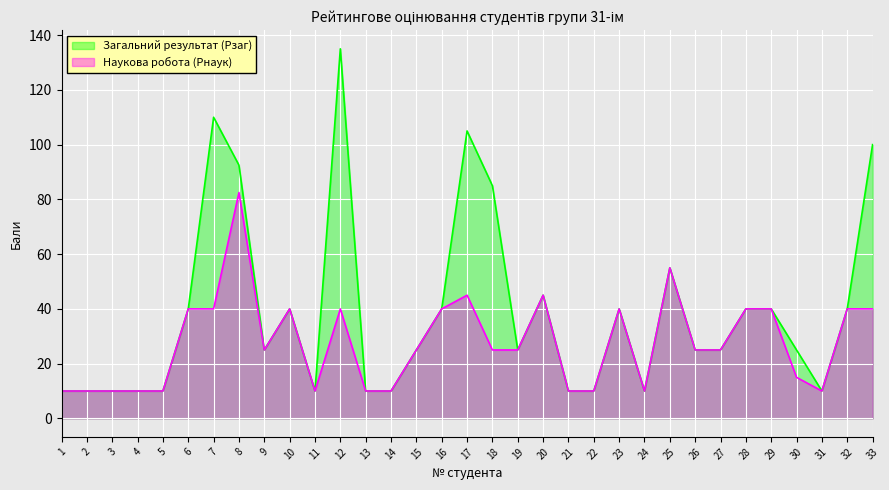

Rank the series by their average value, from lowest to highest.

Наукова робота (Рнаук), Загальний результат (Рзаг)